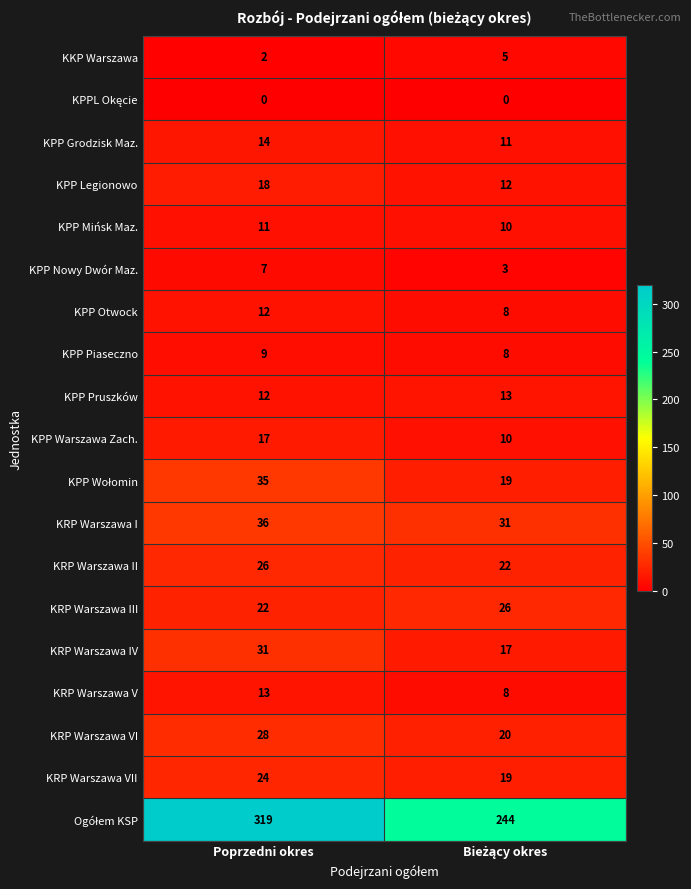

The value of KPP Legionowo at Poprzedni okres is 6. True or false?

False